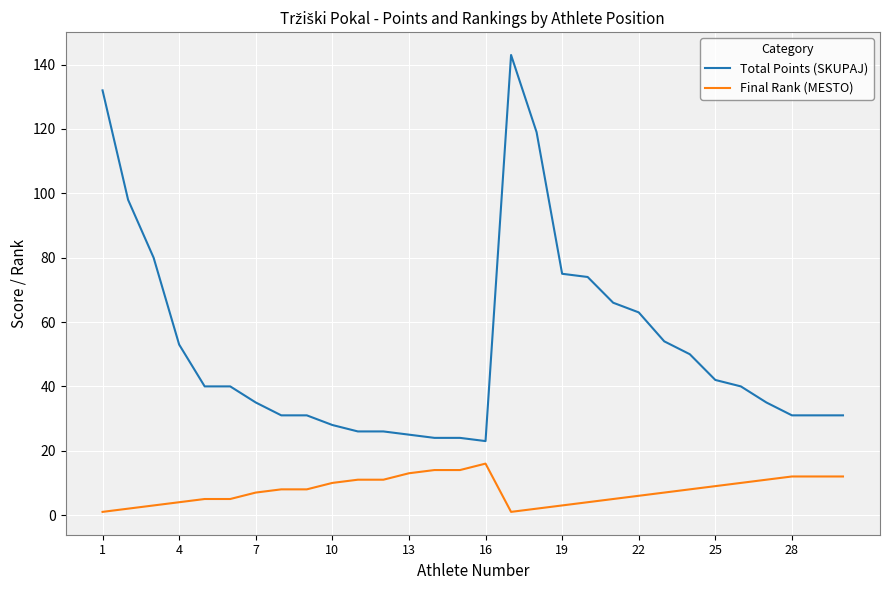

What is the minimum value shown in the chart?

1